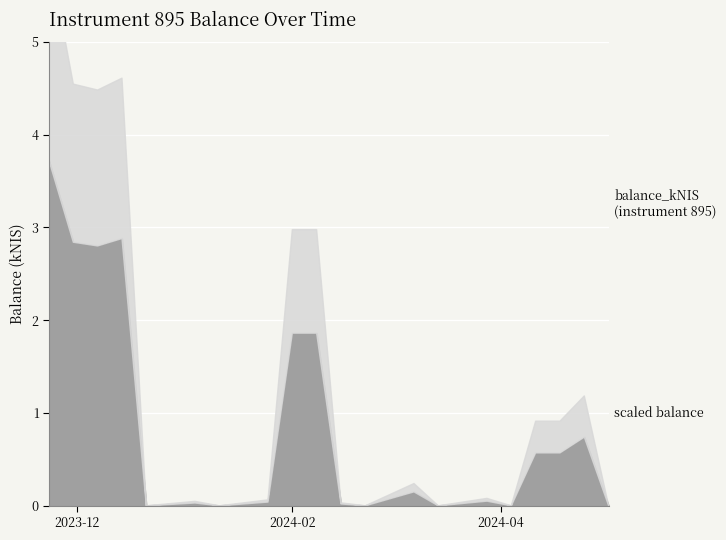

Which label corresponds to the smallest value in the chart?

2023-12-21